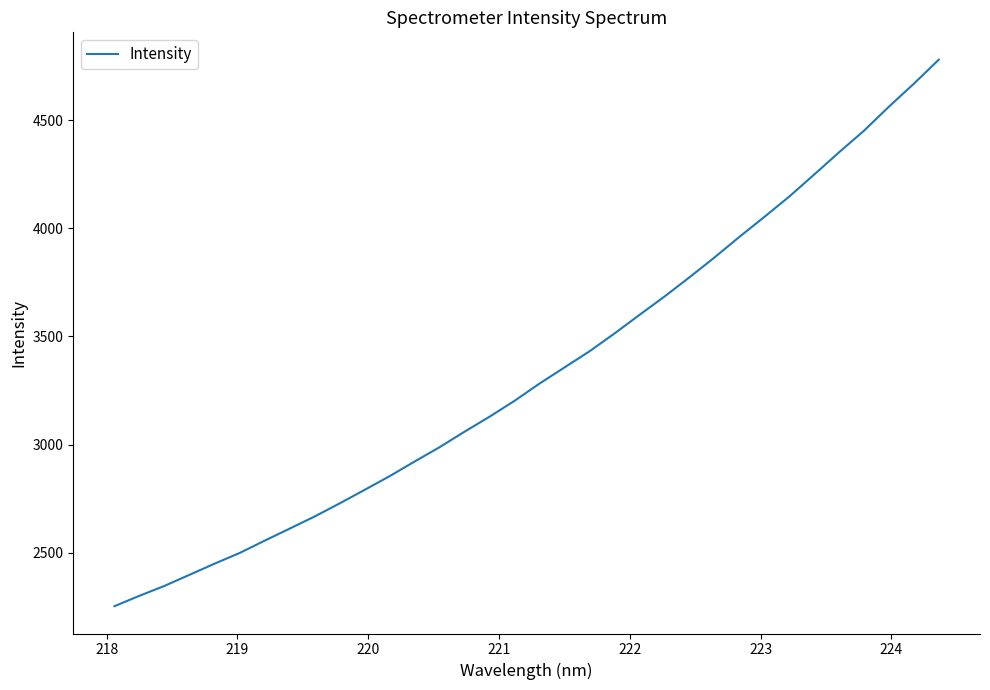

What is the greatest value displayed?

4780.3